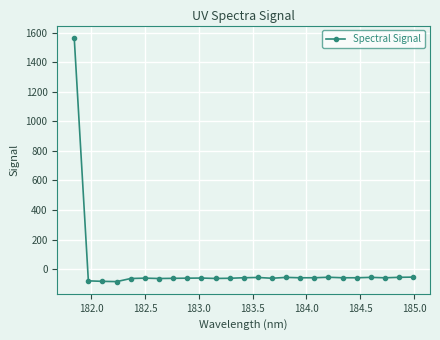

What is the maximum value shown in the chart?

1565.6